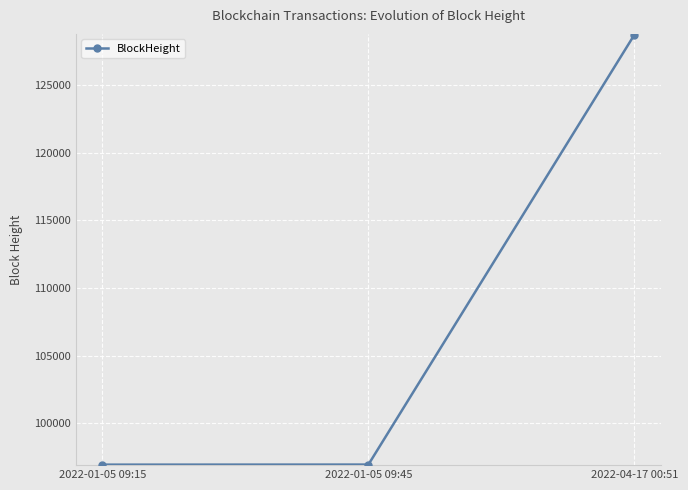

What is the maximum value shown in the chart?

128736